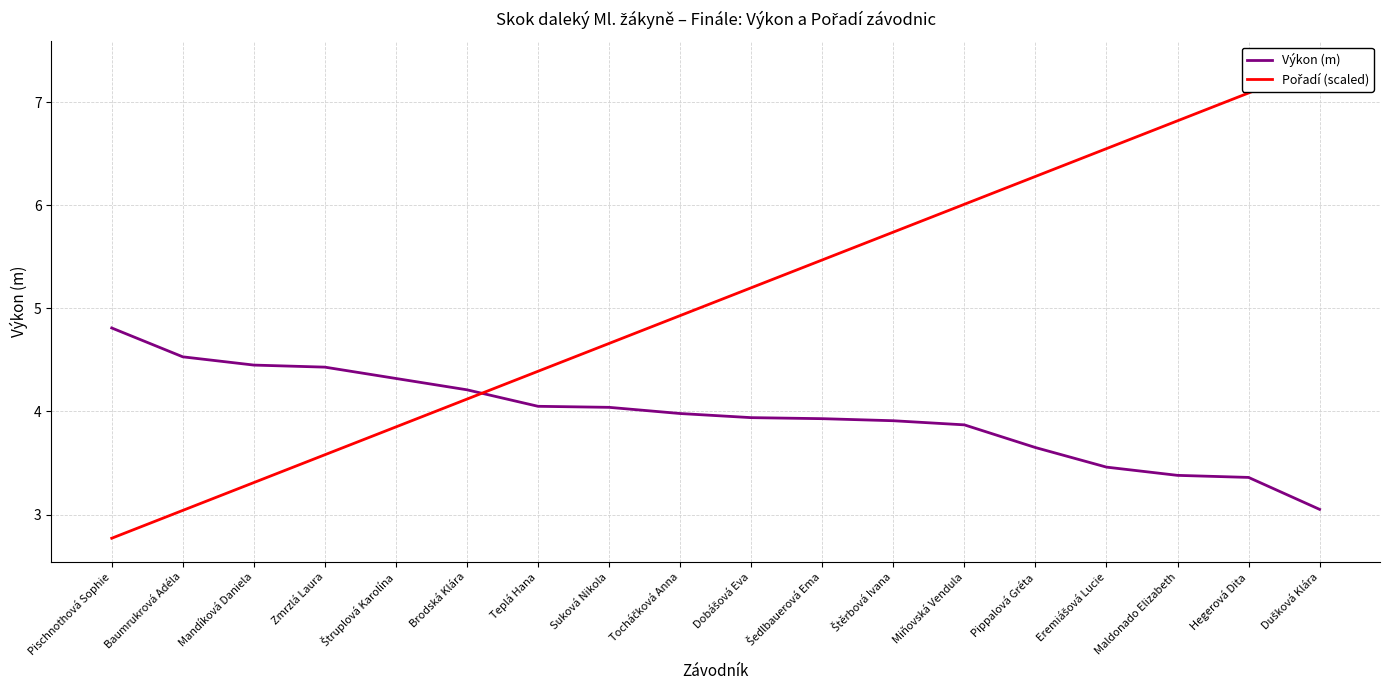

How many lines are shown in the chart?

2